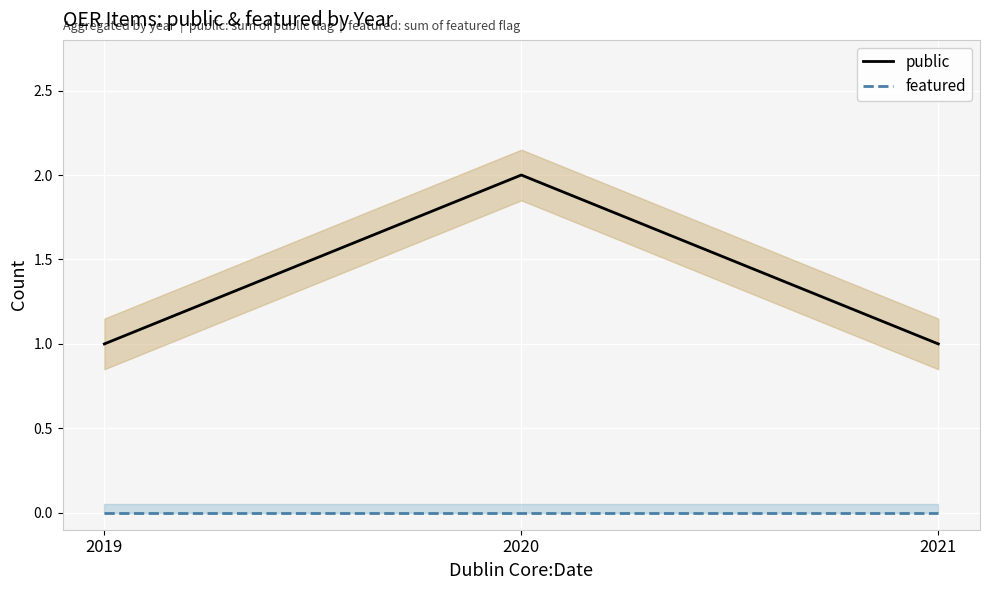

What is the difference between the highest and lowest values at 2021?

1